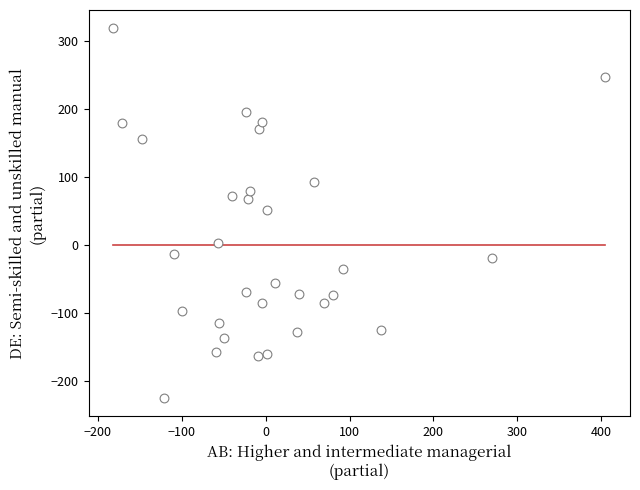

What is the range of X values (max minus min)?

587.0